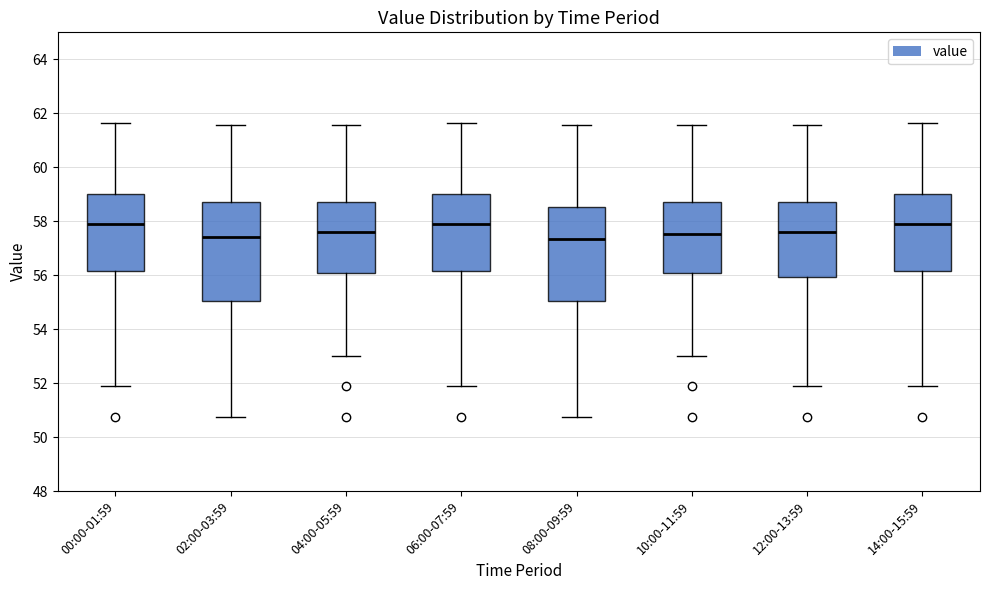

Where does the upper whisker of the box for 02:00-03:59 end on the y-axis? The values are not printed on the chart, so give them approximately, as read against the axis.

61.6